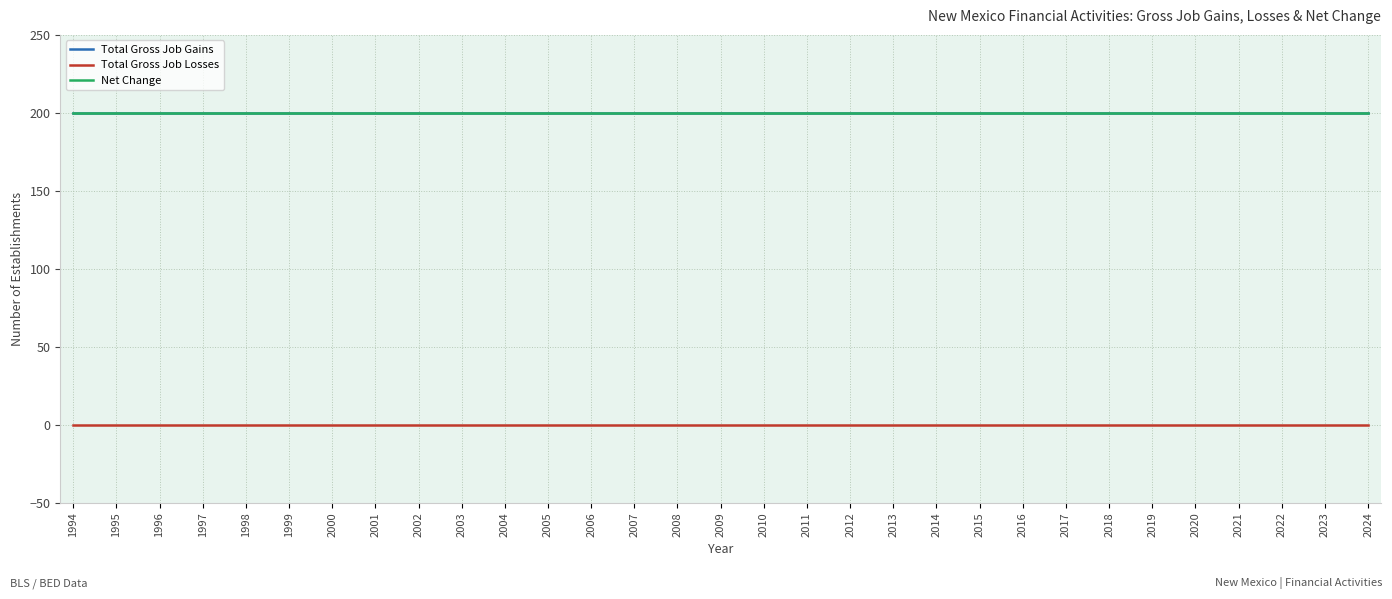

Reading left to right, what are all the values shown in this chart?

Total Gross Job Gains: 1994=200	1995=200	1996=200	1997=200	1998=200	1999=200	2000=200	2001=200	2002=200	2003=200	2004=200	2005=200	2006=200	2007=200	2008=200	2009=200	2010=200	2011=200	2012=200	2013=200	2014=200	2015=200	2016=200	2017=200	2018=200	2019=200	2020=200	2021=200	2022=200	2023=200	2024=200
Total Gross Job Losses: 1994=0	1995=0	1996=0	1997=0	1998=0	1999=0	2000=0	2001=0	2002=0	2003=0	2004=0	2005=0	2006=0	2007=0	2008=0	2009=0	2010=0	2011=0	2012=0	2013=0	2014=0	2015=0	2016=0	2017=0	2018=0	2019=0	2020=0	2021=0	2022=0	2023=0	2024=0
Net Change: 1994=200	1995=200	1996=200	1997=200	1998=200	1999=200	2000=200	2001=200	2002=200	2003=200	2004=200	2005=200	2006=200	2007=200	2008=200	2009=200	2010=200	2011=200	2012=200	2013=200	2014=200	2015=200	2016=200	2017=200	2018=200	2019=200	2020=200	2021=200	2022=200	2023=200	2024=200